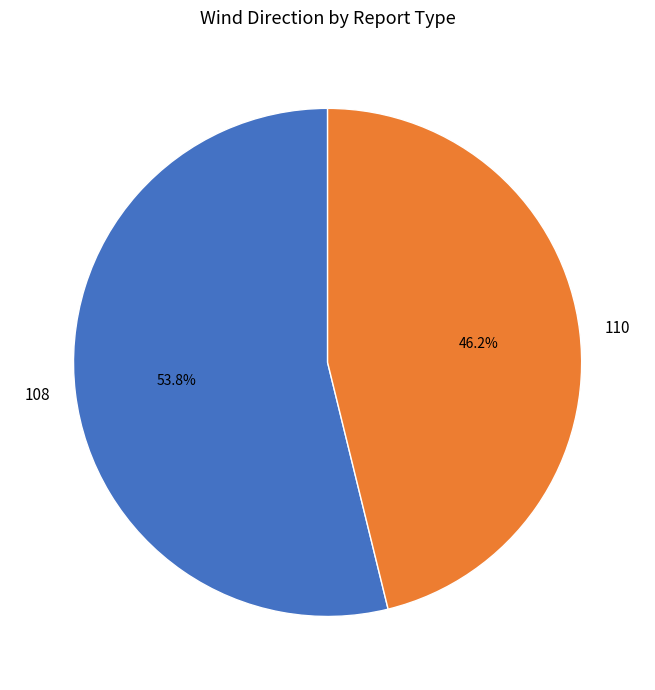

What is the smallest slice in the pie chart?

110